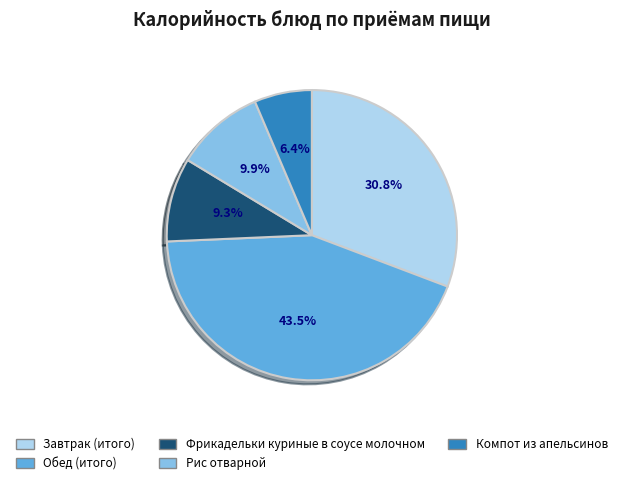

Is Завтрак (итого) the majority of the pie?

No